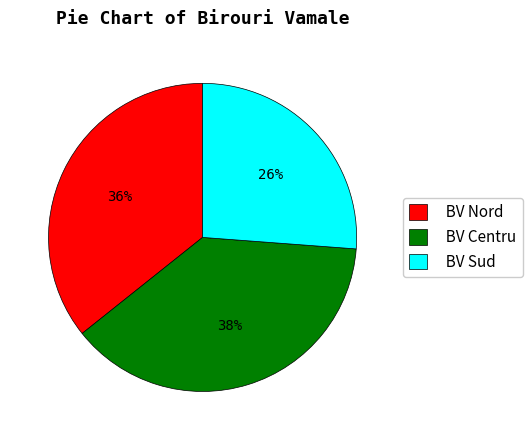

Is it true that BV Centru is 44% of the pie?

False